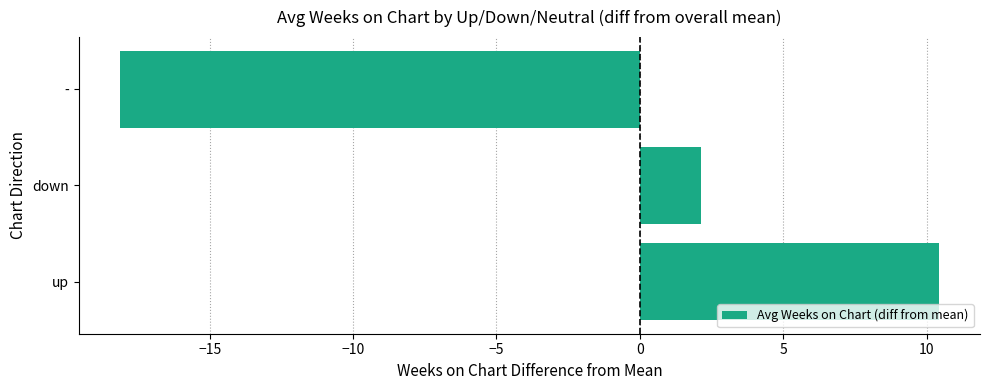

Reading bottom to top, extract all data points from this chart.

10.4	2.1	-18.1